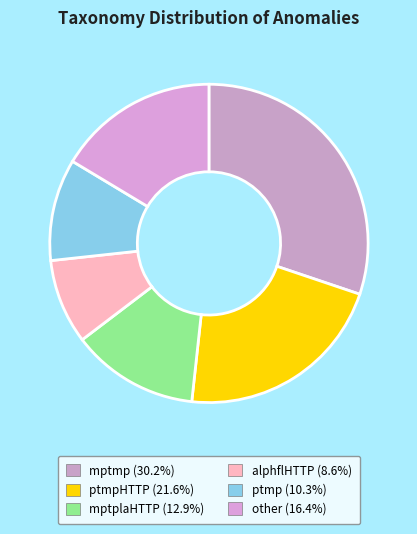

Count the number of slices in the pie.

6